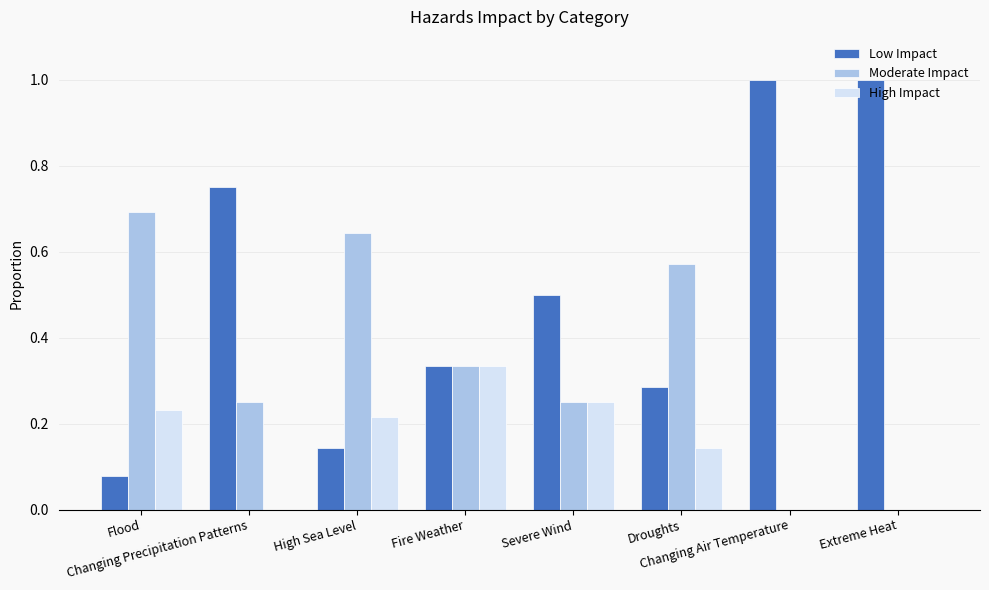

What is the maximum value for Moderate Impact?

0.7